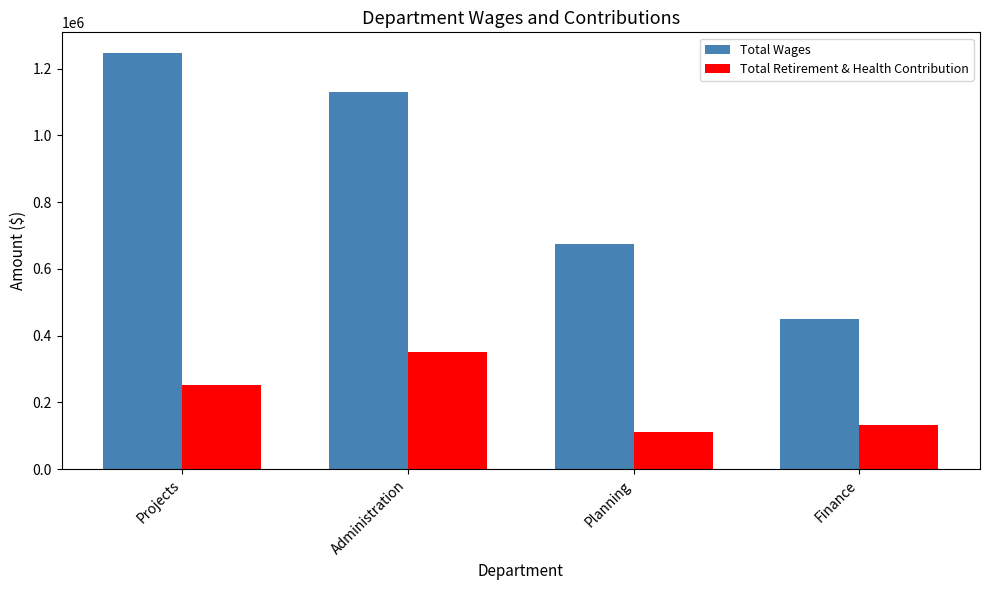

How many values in the Total Wages series are below 1131003?

2